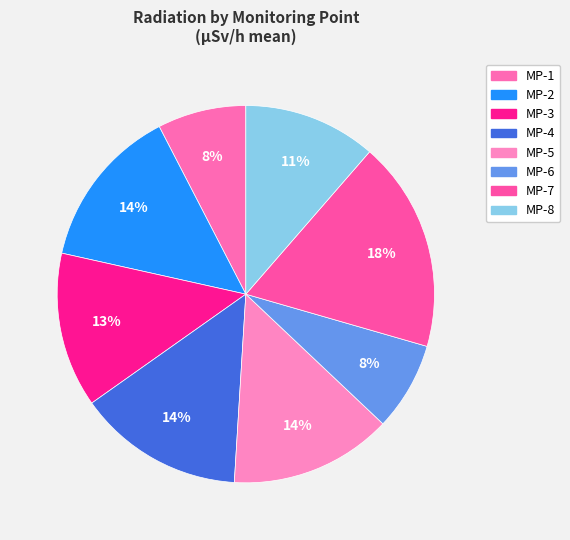

How many segments does this pie chart have?

8